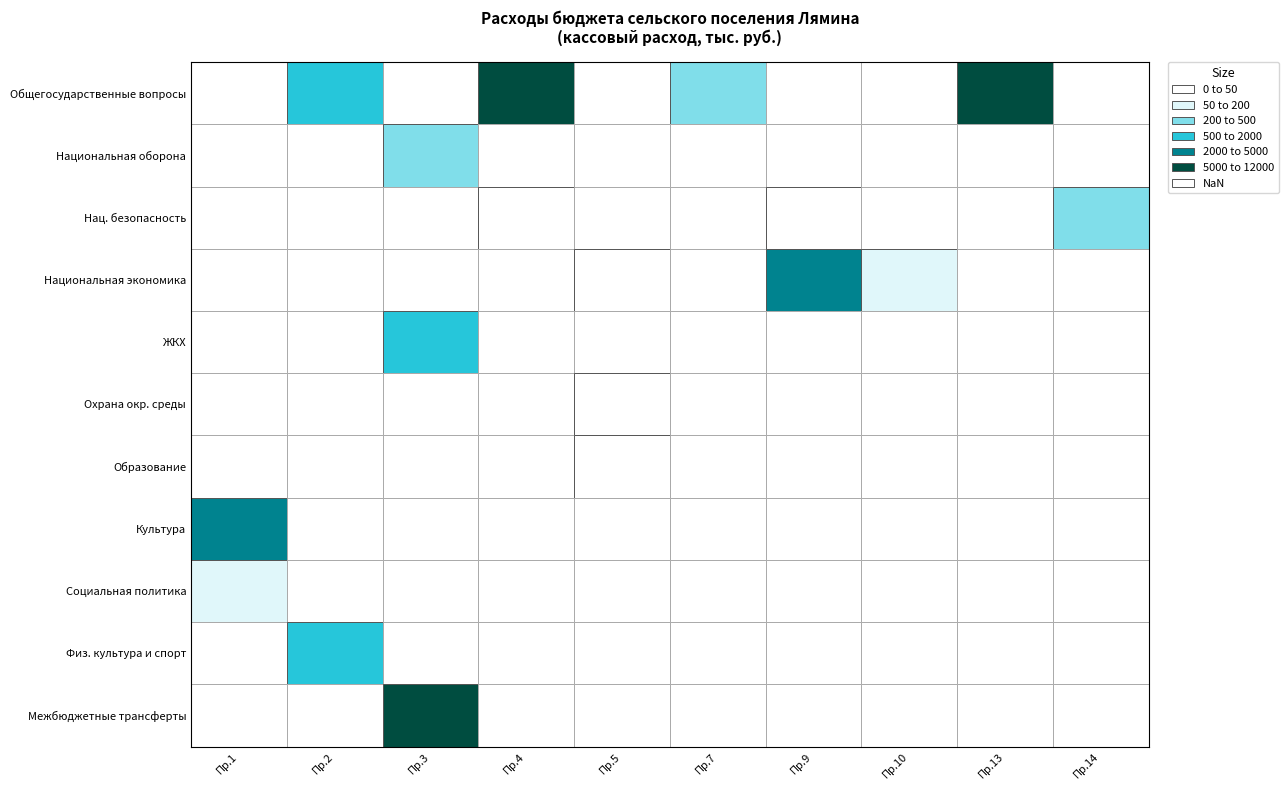

Between 7 and 13, which series saw the biggest shift?

1